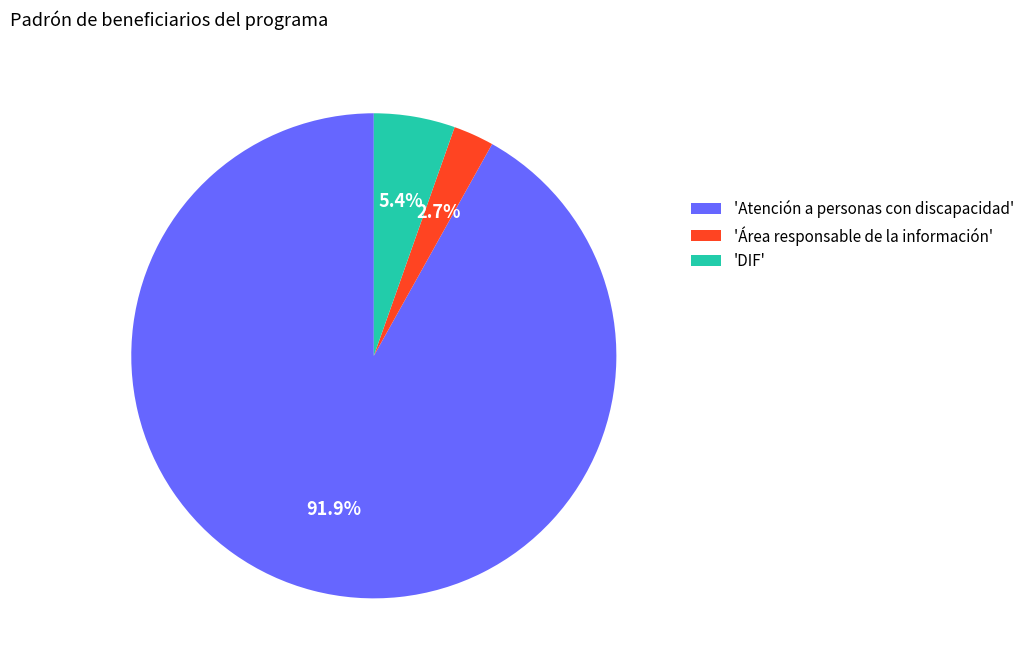

Which category accounts for the majority?

'Atención a personas con discapacidad'